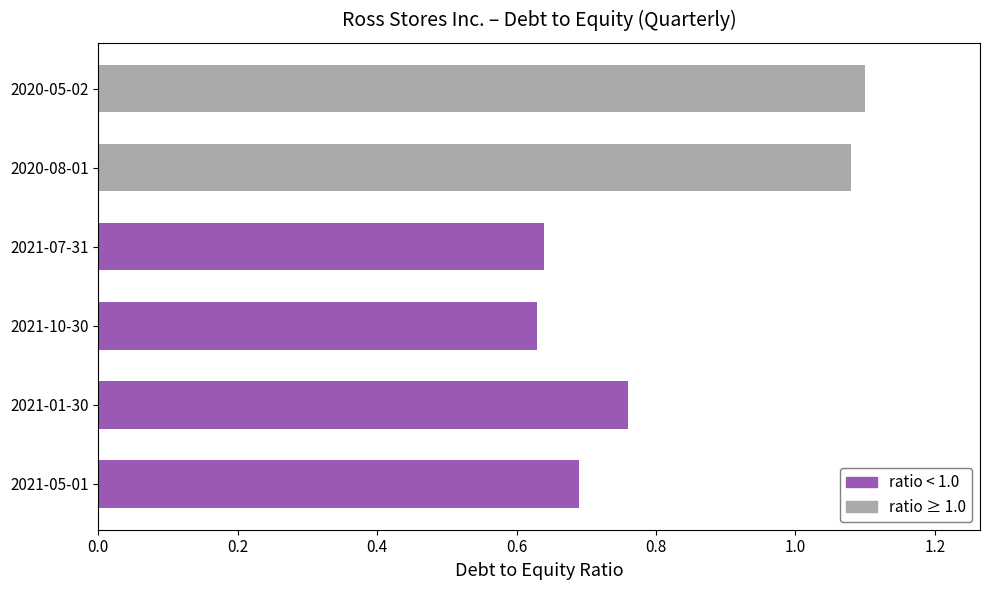

What is the average value of the Debt to equity series?

0.8